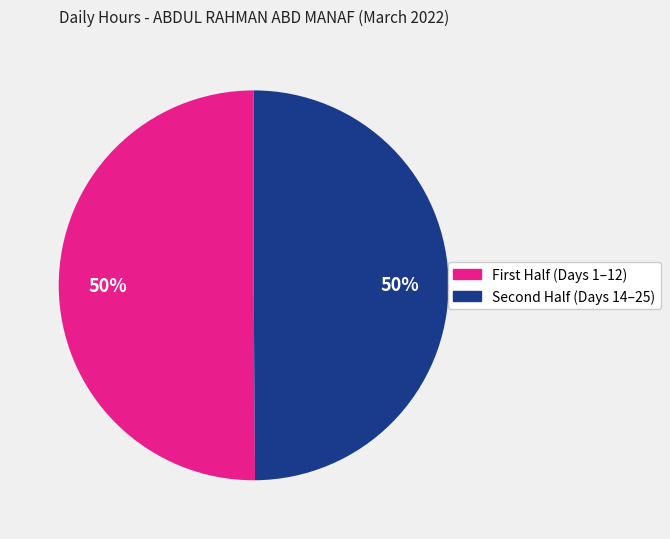

To the nearest percent, what is the average slice percentage?

50%